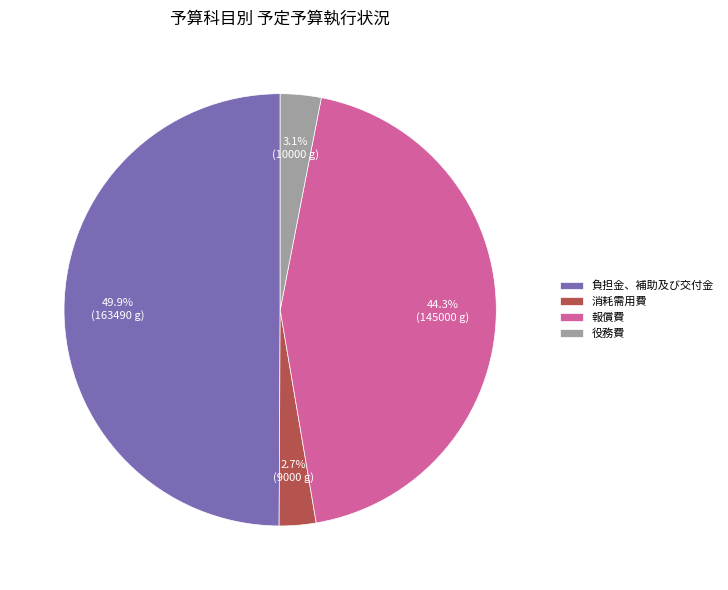

Which slice is the largest?

負担金、補助及び交付金